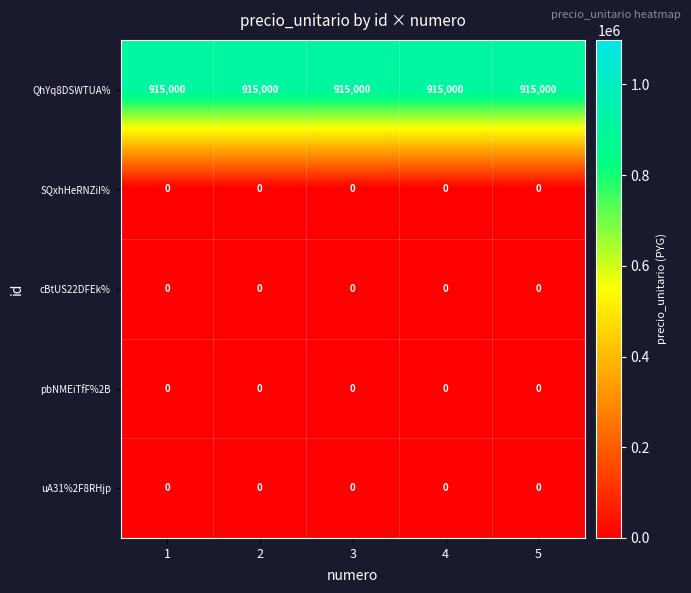

Which series has the largest total across all categories?

QhYq8DSWTUA%